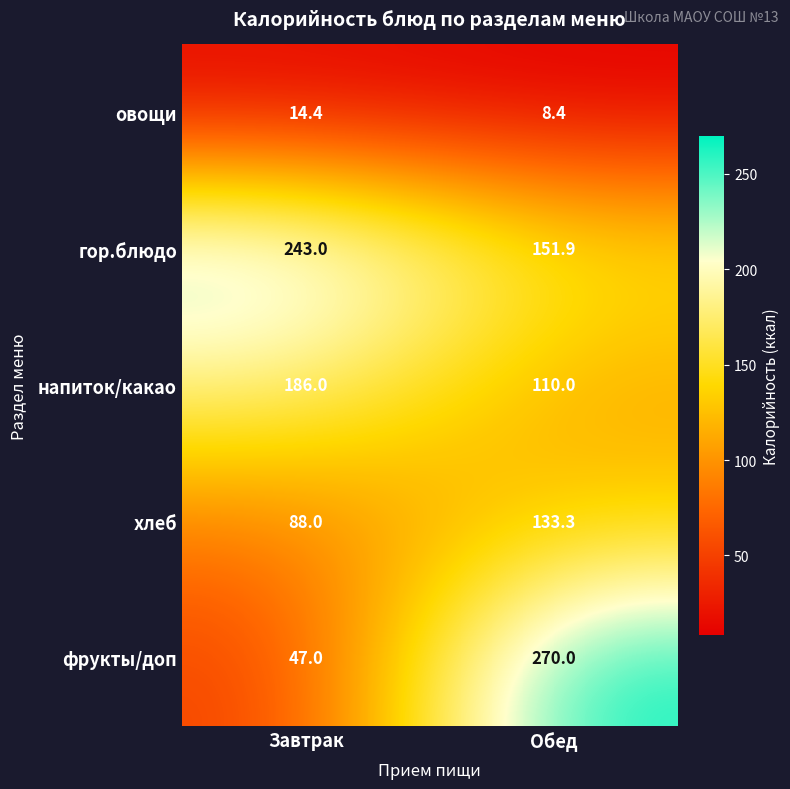

What is the approximate value of гор.блюдо at Обед?

151.9